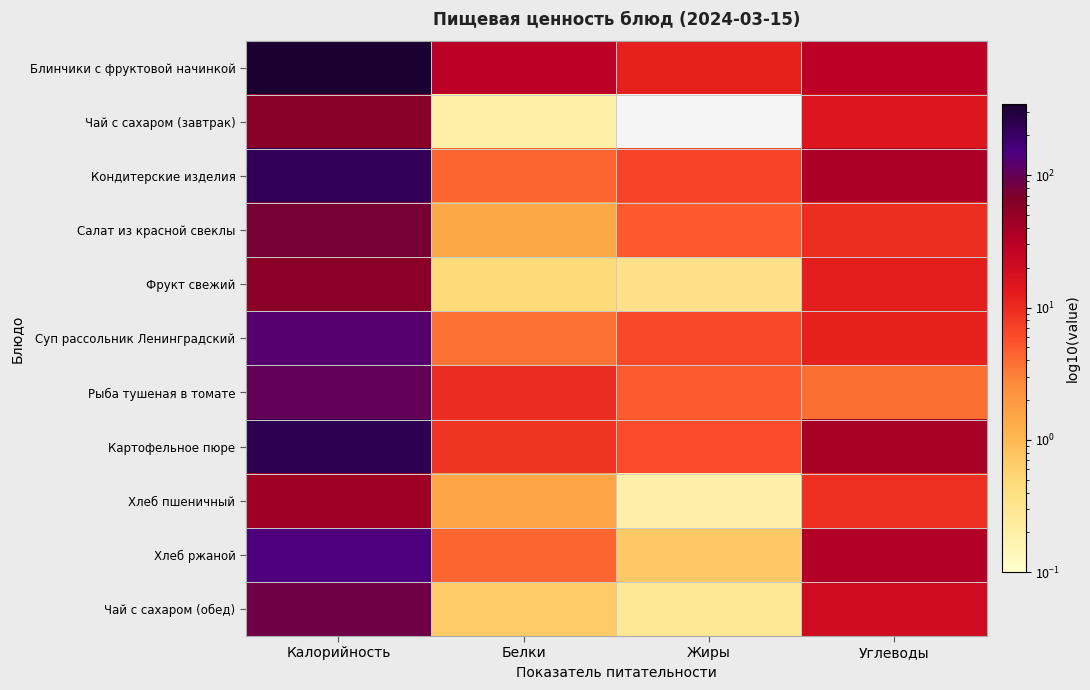

What is the maximum value shown in the chart?

342.2